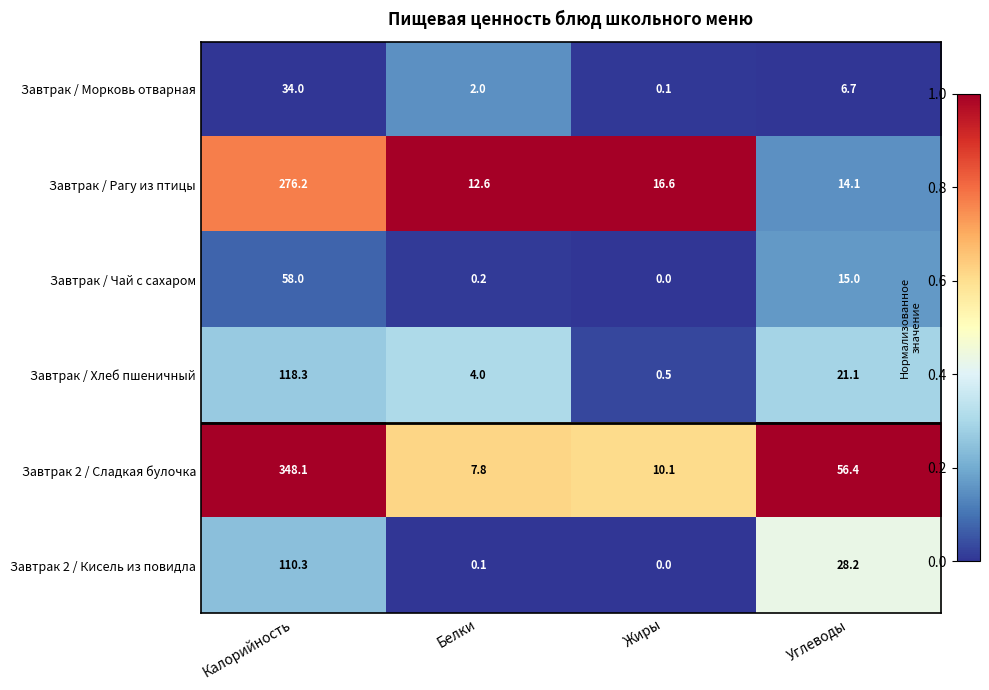

What is the approximate value of Завтрак 2 / Сладкая булочка at Углеводы?

56.4